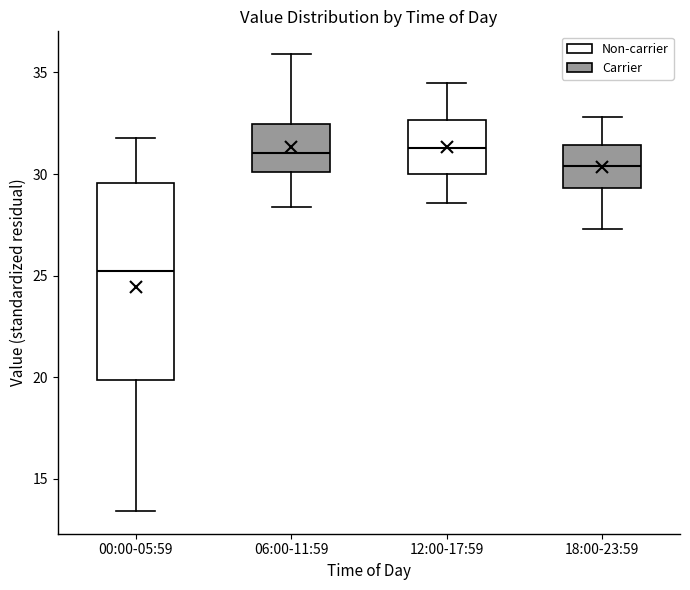

Reading left to right, read every box against the y-axis: the position of its median line, the range the box covers, and the ends of its whiskers. The values are not printed on the chart, so give them approximately, as read against the axis.

00:00-05:59: median 25.5, box 20.0 to 29.5, whiskers 13.5 to 32.0
06:00-11:59: median 31.0, box 30.0 to 32.5, whiskers 28.5 to 36.0
12:00-17:59: median 31.5, box 30.0 to 32.5, whiskers 28.5 to 34.5
18:00-23:59: median 30.5, box 29.5 to 31.5, whiskers 27.5 to 33.0